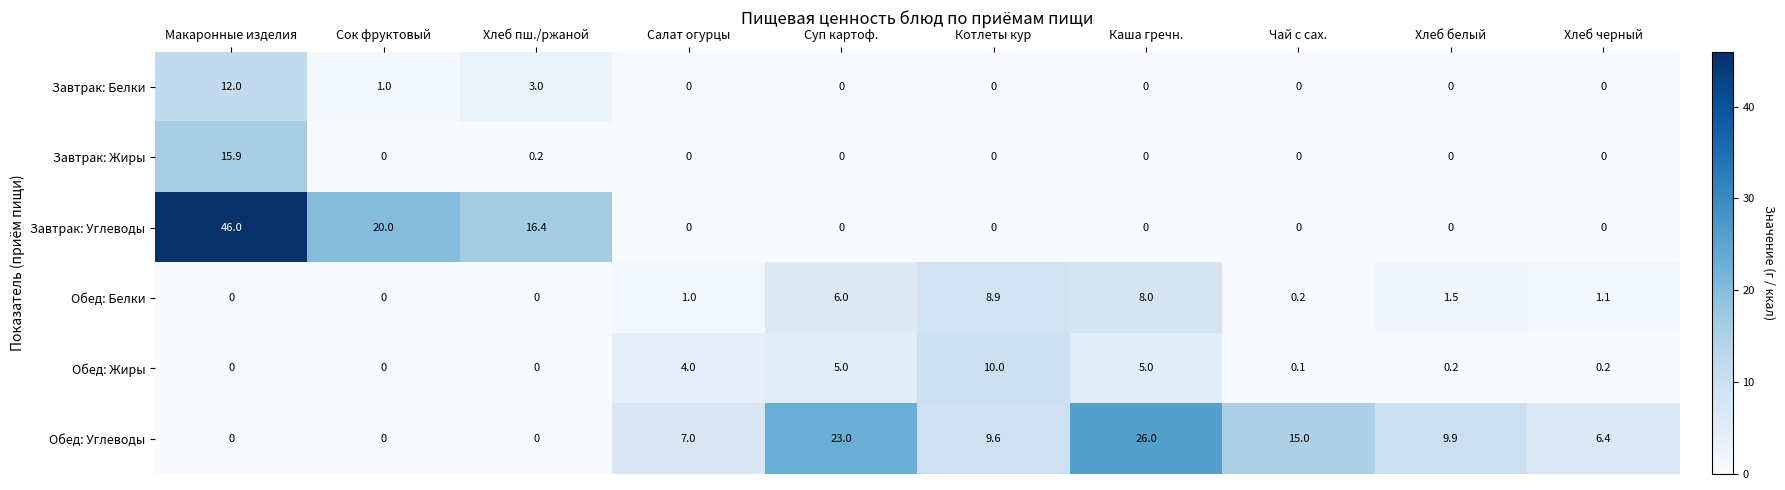

Which series has the largest total across all categories?

Обед: Углеводы